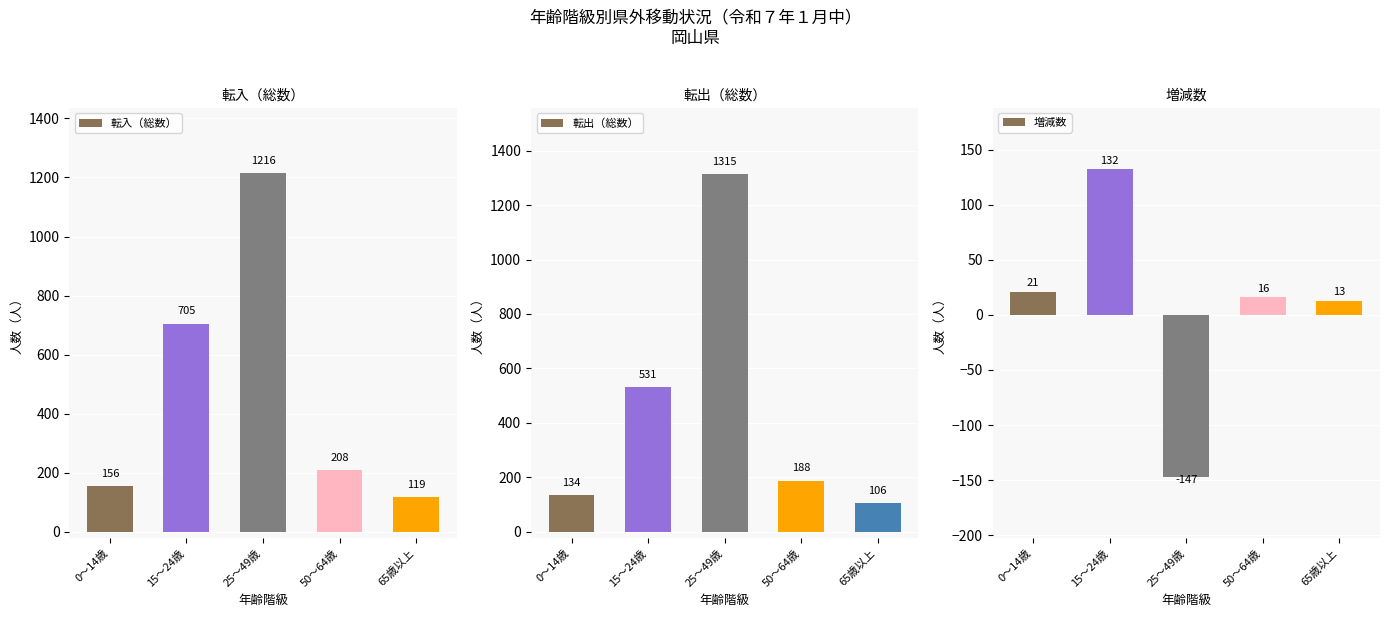

What position from the right is 65歳以上?

1